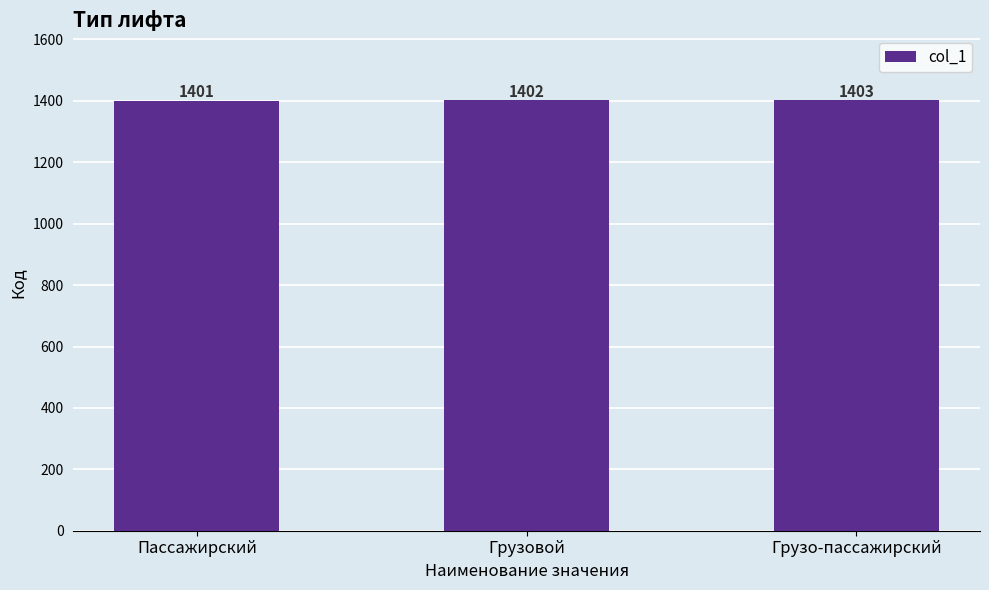

Between Пассажирский and Грузовой, which is larger?

Грузовой